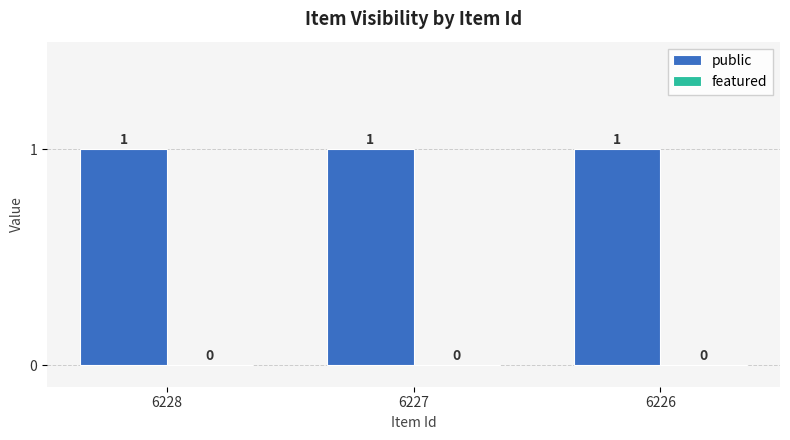

Reading left to right, extract all data points from this chart.

public: 6228=1	6227=1	6226=1
featured: 6228=0	6227=0	6226=0